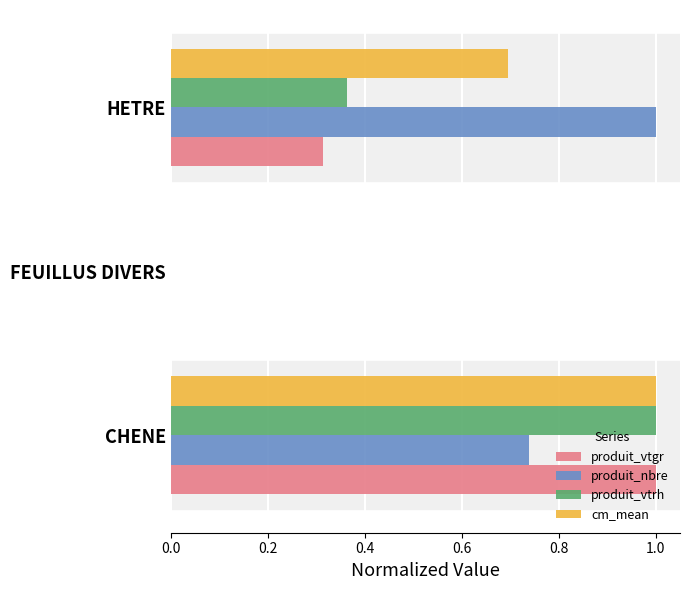

What is the sum of the produit_nbre values at HETRE and CHENE?

1.7